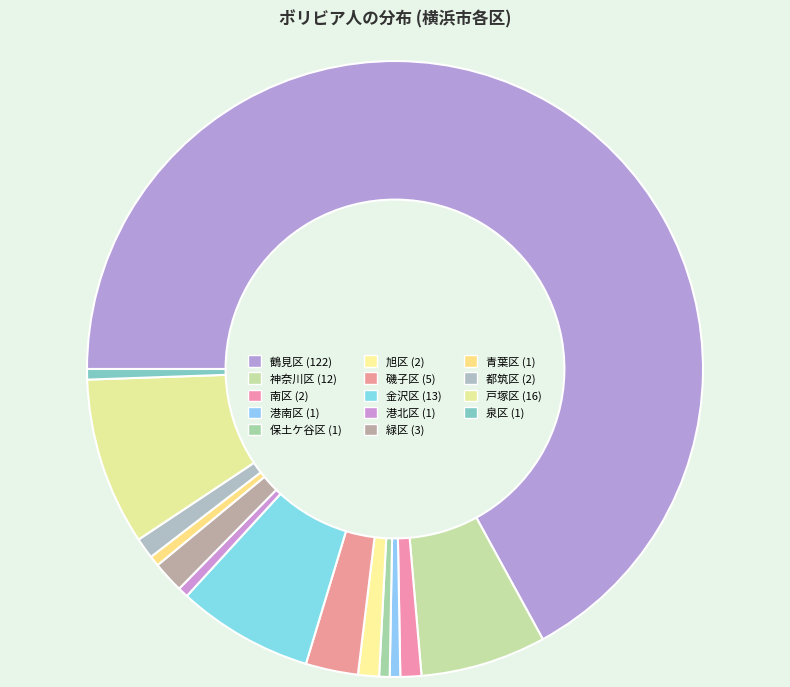

Which slice is the largest?

鶴見区